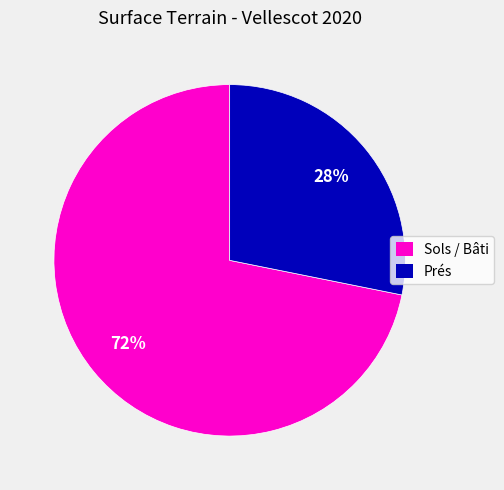

To the nearest percent, what is the difference between the largest and smallest slice percentages?

44%